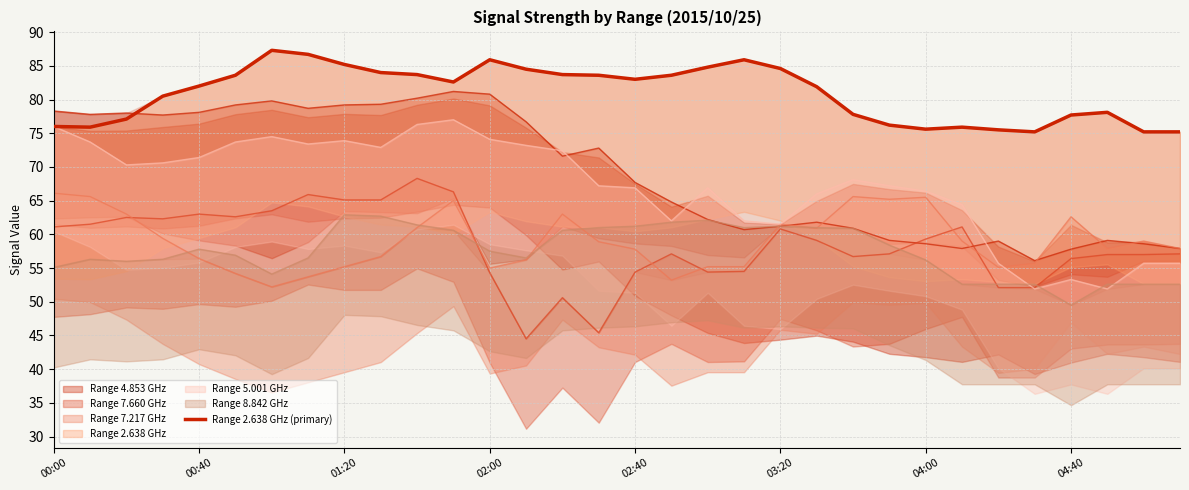

Where is the data nearest to the value 81?

02:00